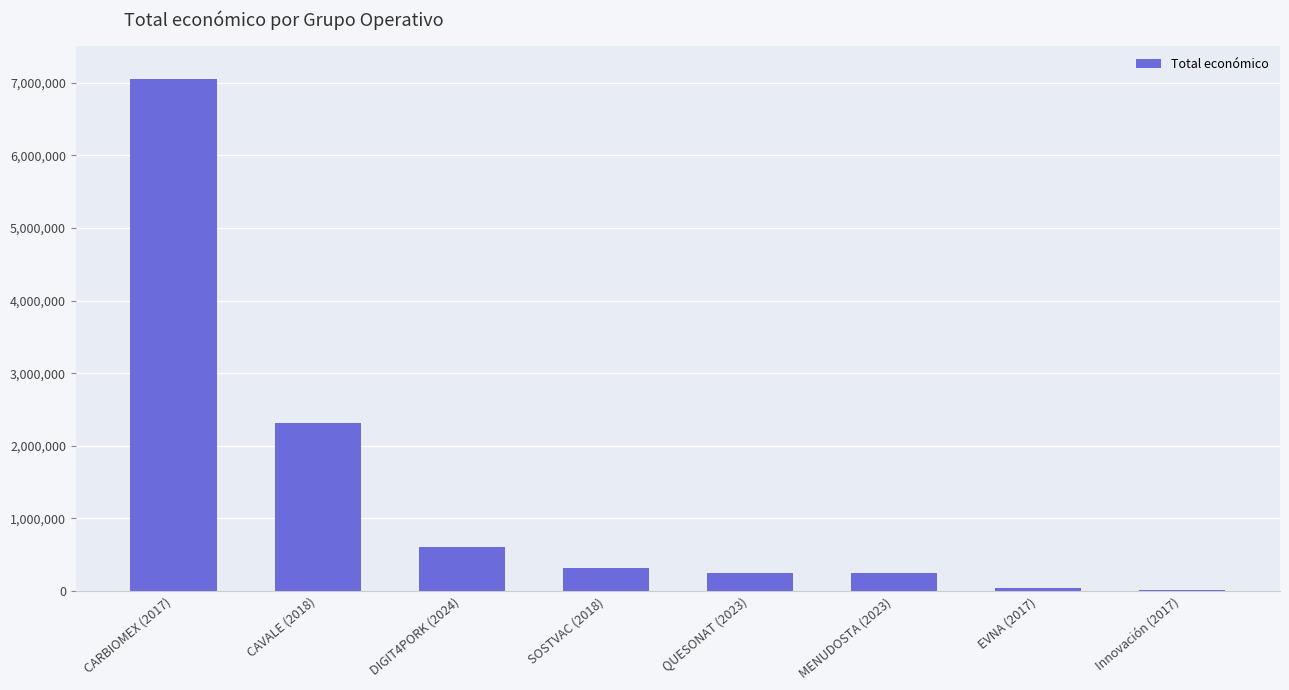

Where is the data nearest to the value 3534354?

CAVALE (2018)